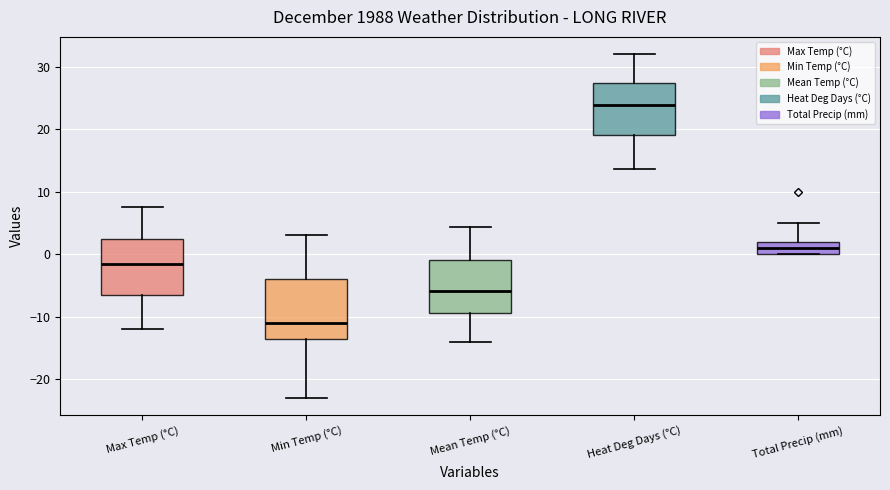

Reading left to right, transcribe this box plot: for each box, give where its median line is, the range the box spans, and where its two whiskers end, as read against the y-axis. The values are not printed on the chart, so give them approximately, as read against the axis.

Max Temp (°C): median -1, box -6 to 3, whiskers -12 to 8
Min Temp (°C): median -11, box -13 to -4, whiskers -23 to 3
Mean Temp (°C): median -6, box -9 to -1, whiskers -14 to 4
Heat Deg Days (°C): median 24, box 19 to 27, whiskers 14 to 32
Total Precip (mm): median 1, box 0 to 2, whiskers 0 to 5